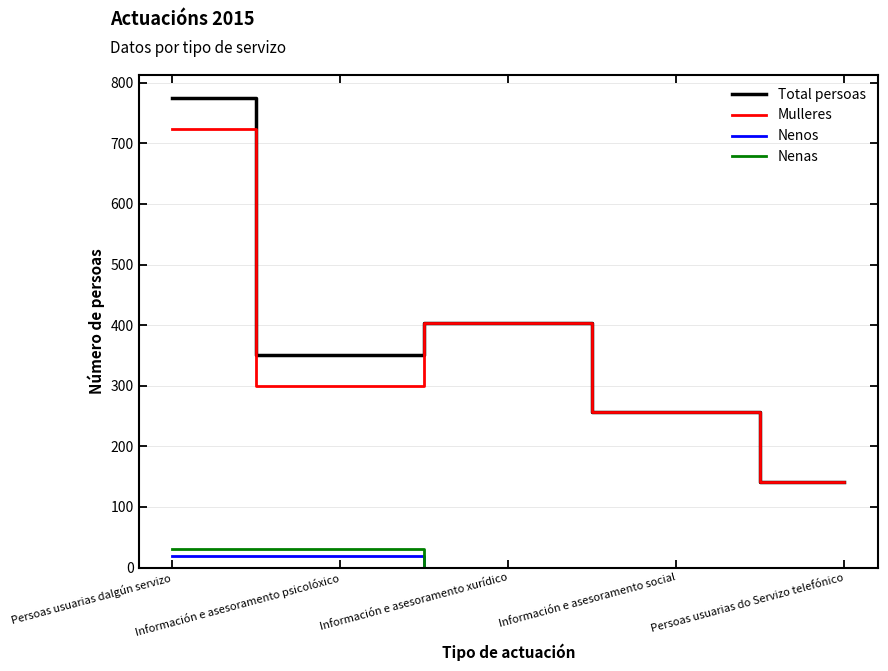

List the labels in order of Total persoas value, smallest first.

Persoas usuarias do Servizo telefónico, Información e asesoramento social, Información e asesoramento psicolóxico, Información e asesoramento xurídico, Persoas usuarias dalgún servizo